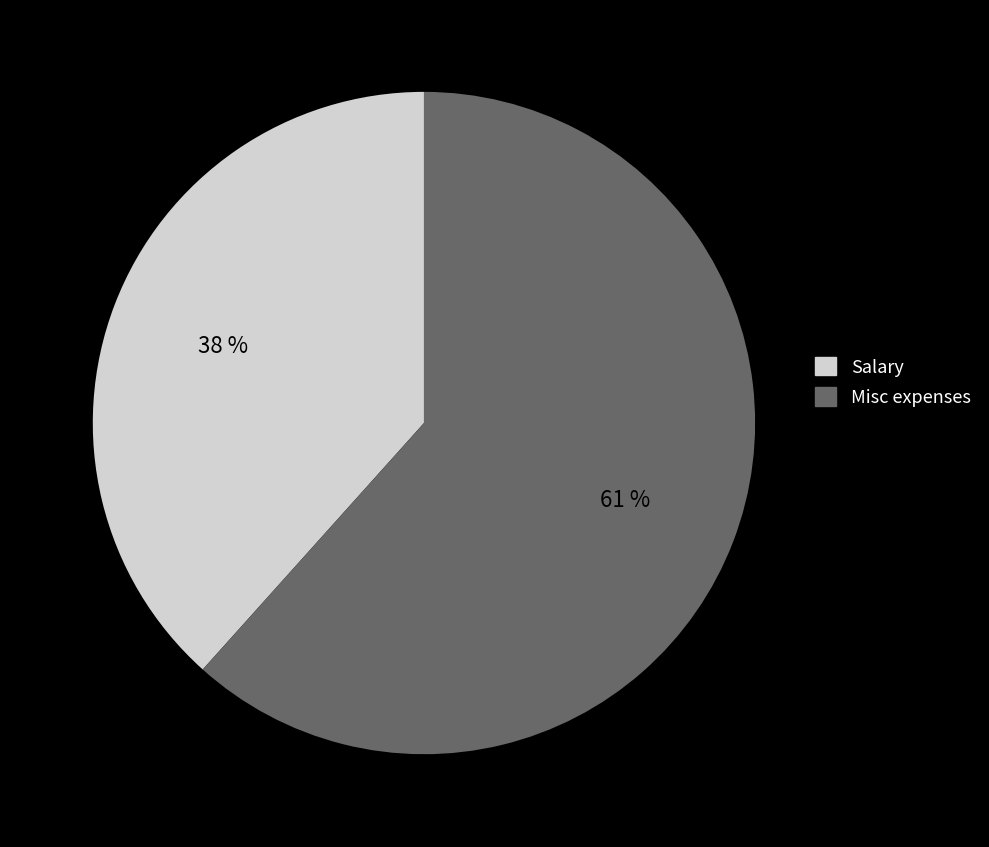

The Misc expenses slice represents 56% of the pie. True or false?

False